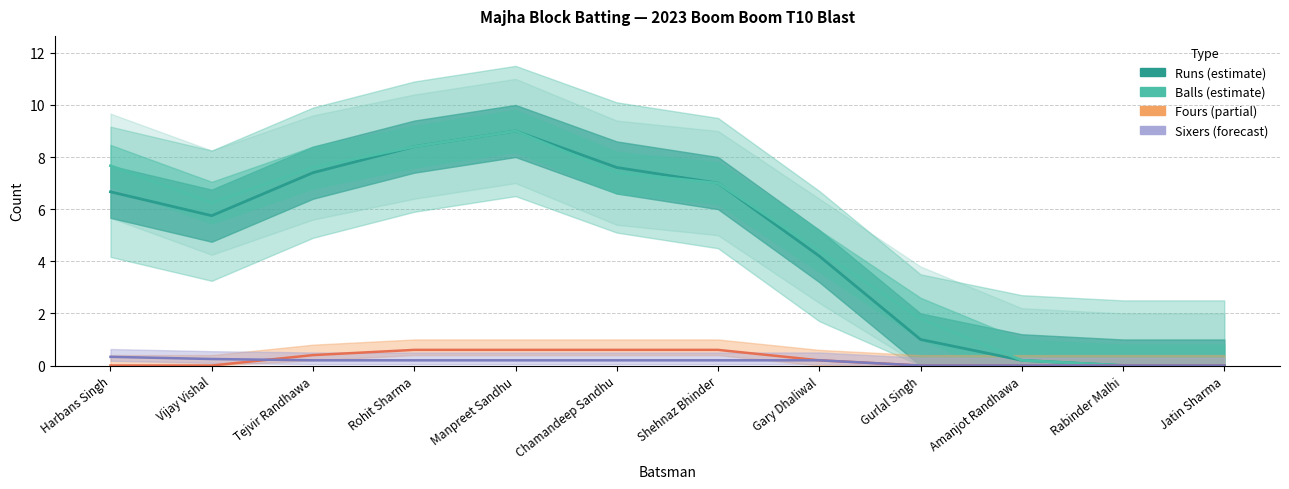

Reading left to right, transcribe all the data shown in this chart.

Runs (estimate): 6.7	5.8	7.4	8.4	9.0	7.6	7.0	4.2	1.0	0.2	0.0	0.0
Balls (estimate): 7.7	6.2	7.6	8.4	9.0	7.4	7.0	4.4	1.8	0.2	0.0	0.0
Fours (partial): 0.0	0.0	0.4	0.6	0.6	0.6	0.6	0.2	0.0	0.0	0.0	0.0
Sixers (forecast): 0.3	0.2	0.2	0.2	0.2	0.2	0.2	0.2	0.0	0.0	0.0	0.0